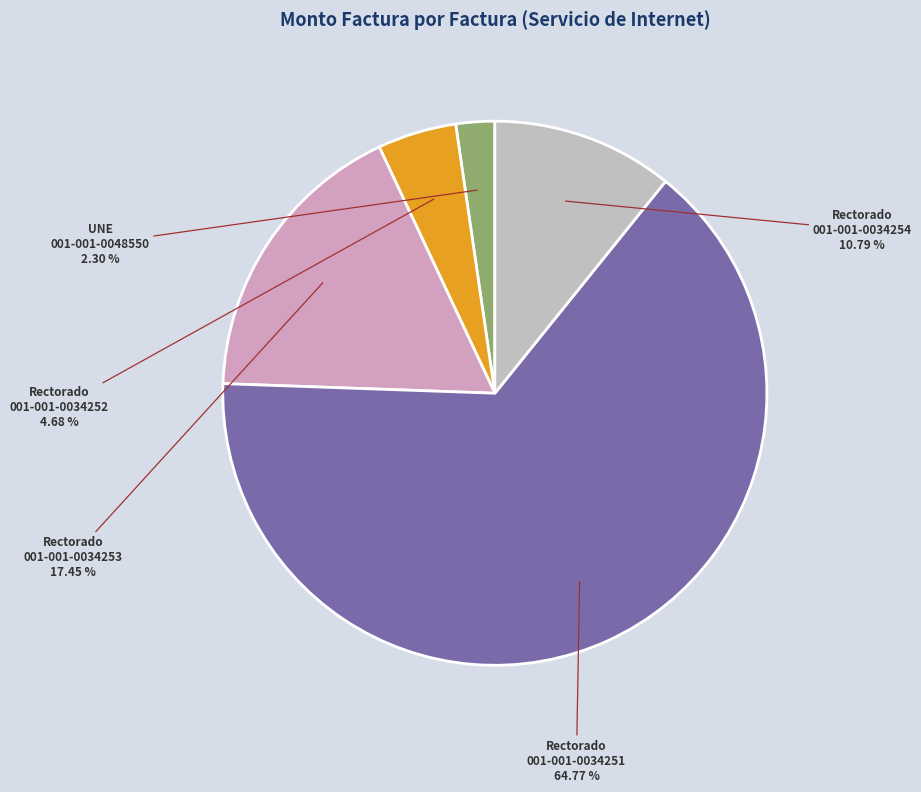

Is there any slice that represents more than half of the pie?

Yes